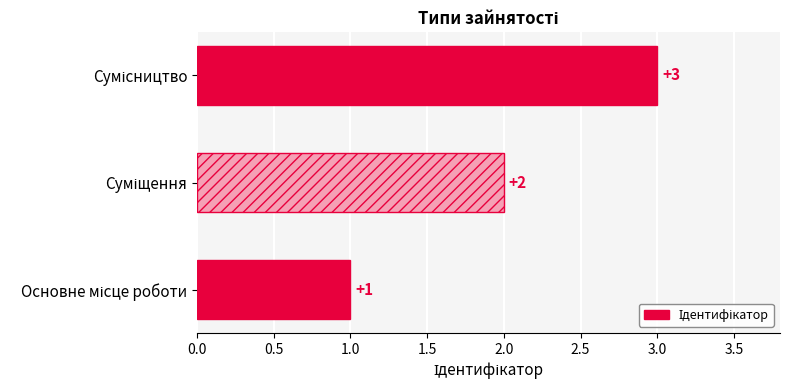

What is the sum of all values?

6